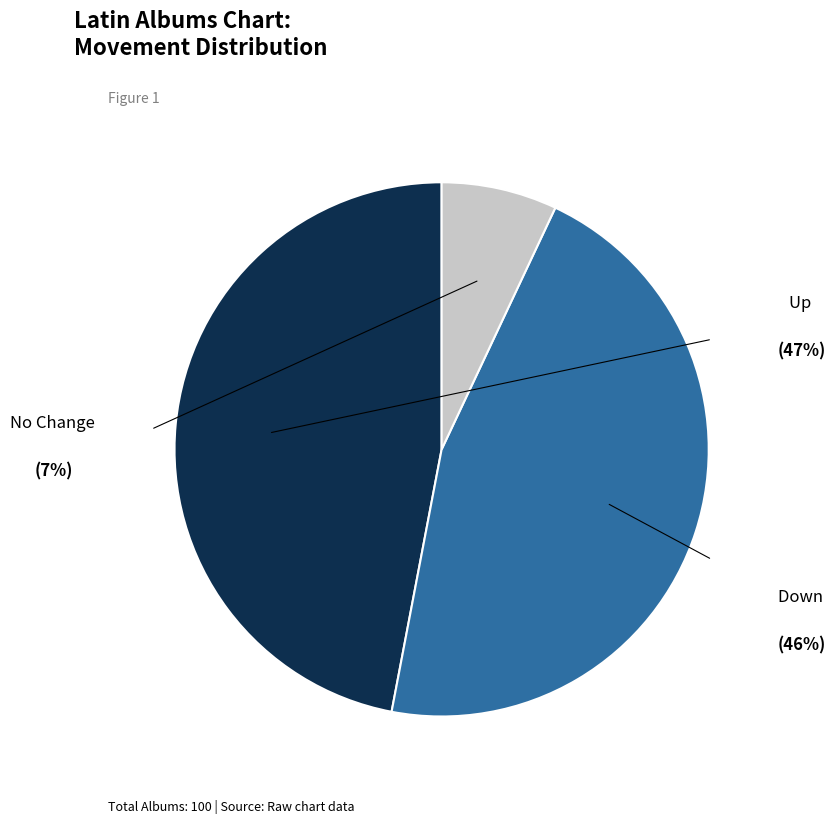

Is there any slice that represents more than half of the pie?

No